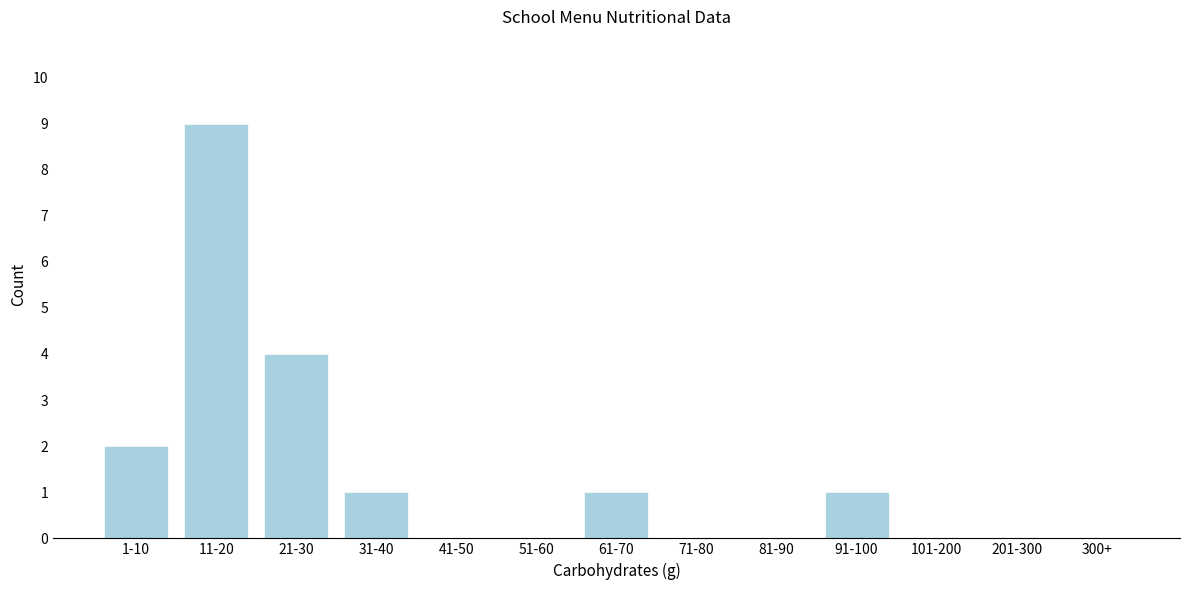

Reading left to right, extract all data points from this chart.

1-10=2	11-20=9	21-30=4	31-40=1	41-50=0	51-60=0	61-70=1	71-80=0	81-90=0	91-100=1	101-200=0	201-300=0	300+=0